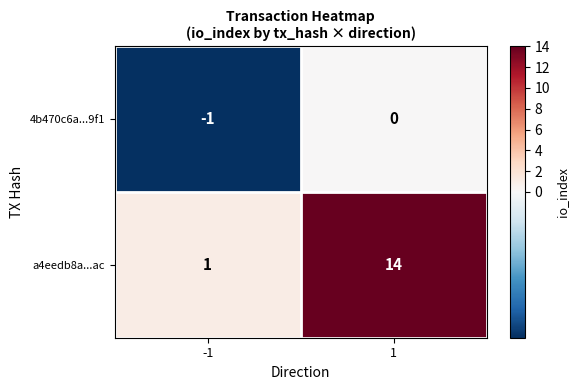

What is the sum of all a4eedb8a...ac values?

15